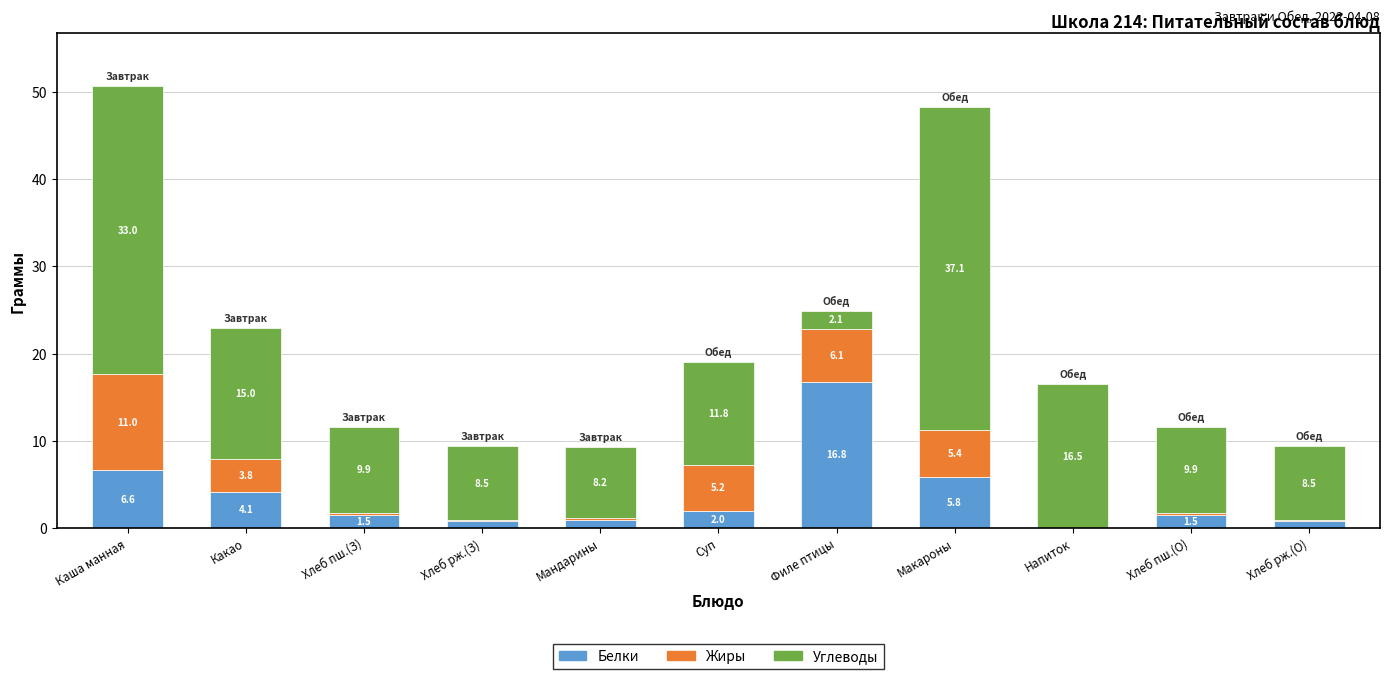

At which category is the sum across all series the highest?

Каша манная